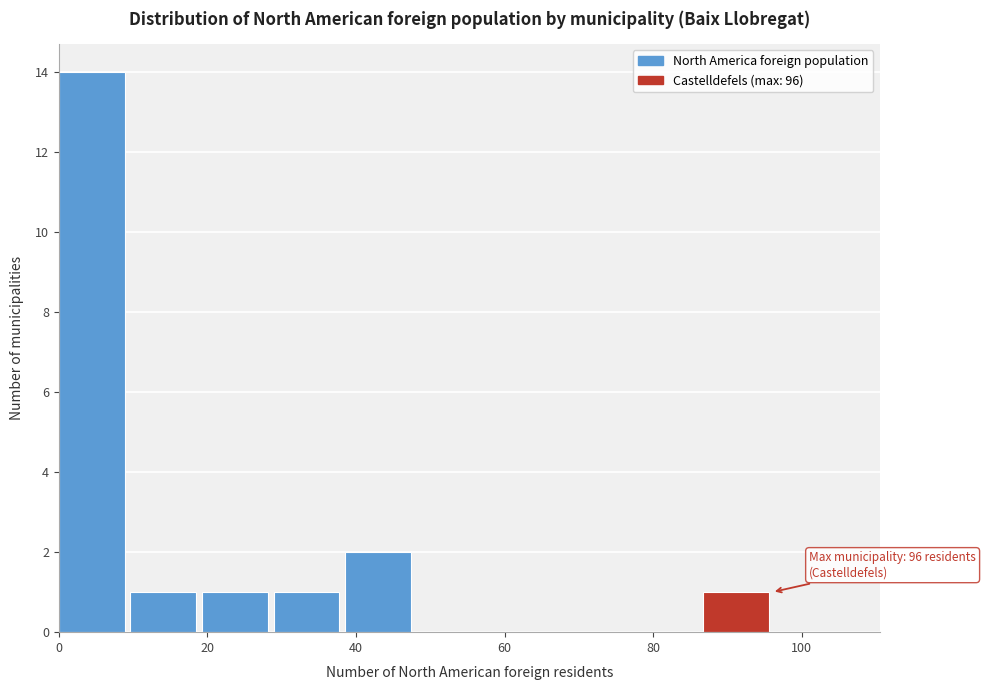

Over which range of the x-axis is the bar tallest?

0 to 10